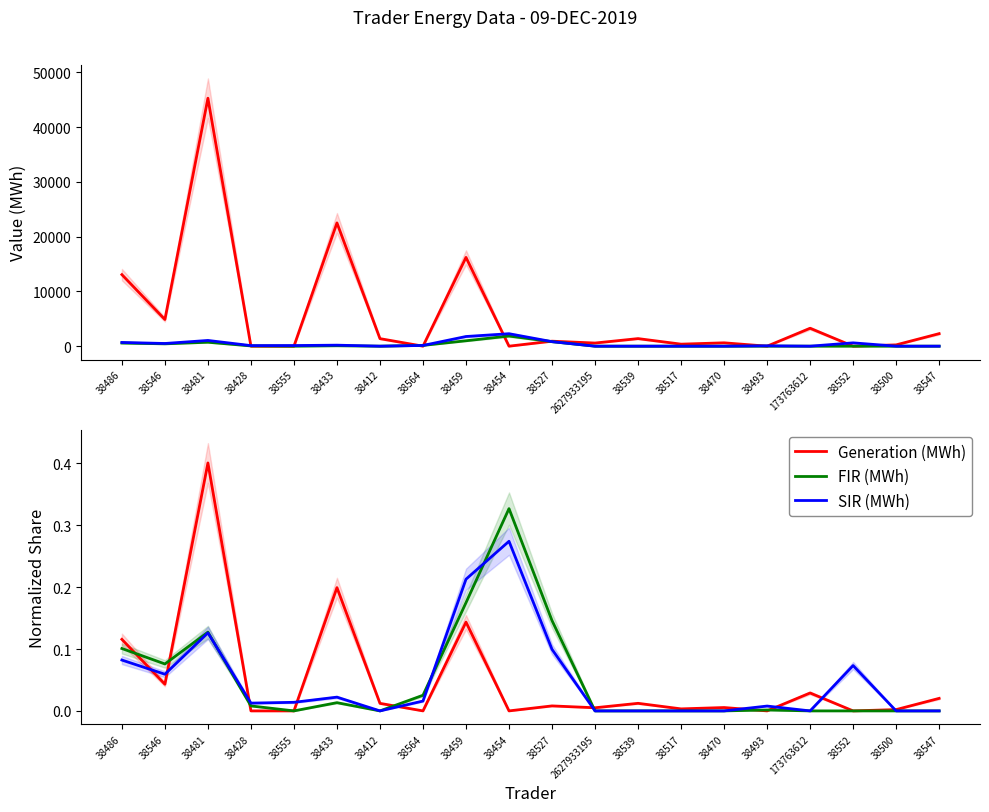

Rank the series by their average value, from highest to lowest.

Generation (MWh), SIR (MWh), FIR (MWh)